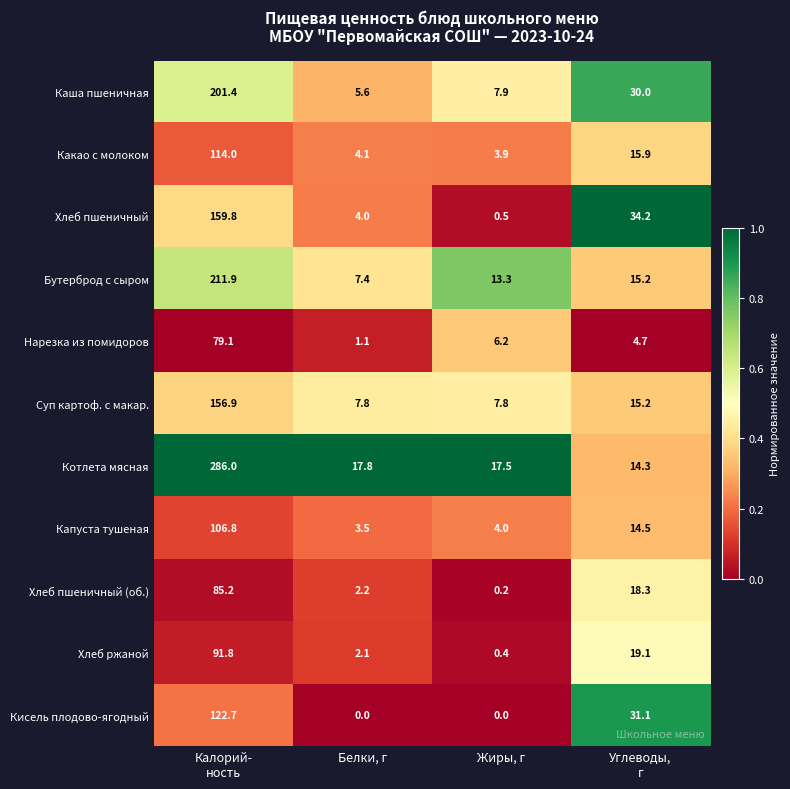

What is the greatest value displayed?

286.0